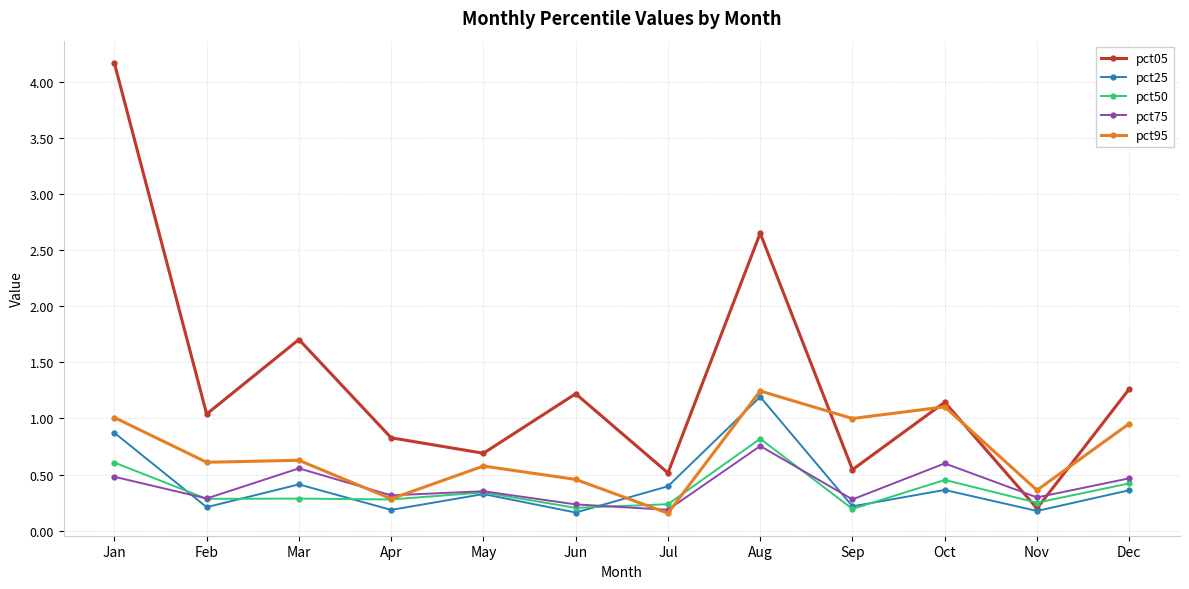

What are all the series names shown in the legend?

pct05, pct25, pct50, pct75, pct95